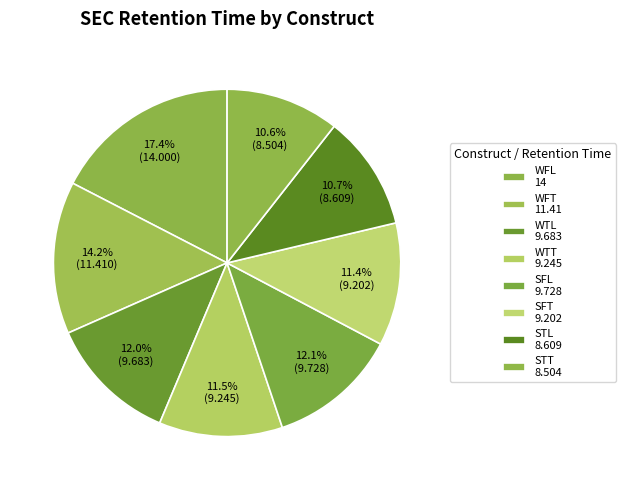

How many segments does this pie chart have?

8